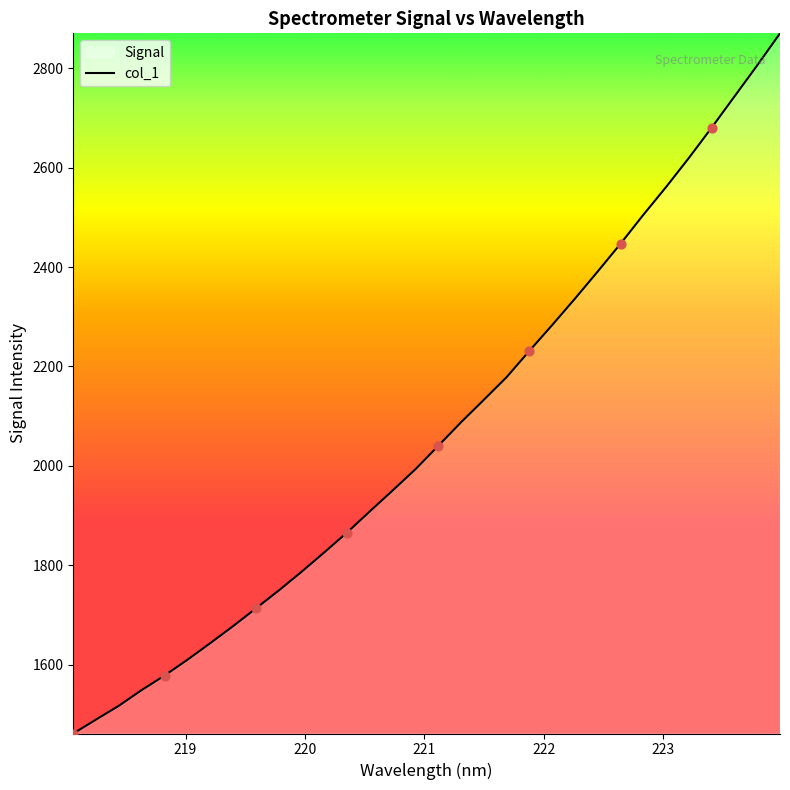

What is the difference between the maximum and minimum values?

1407.7